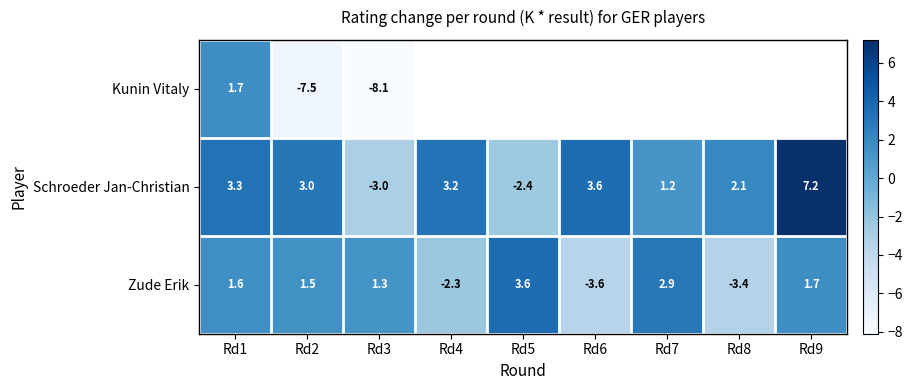

What is the sum of all Schroeder Jan-Christian values?

18.2